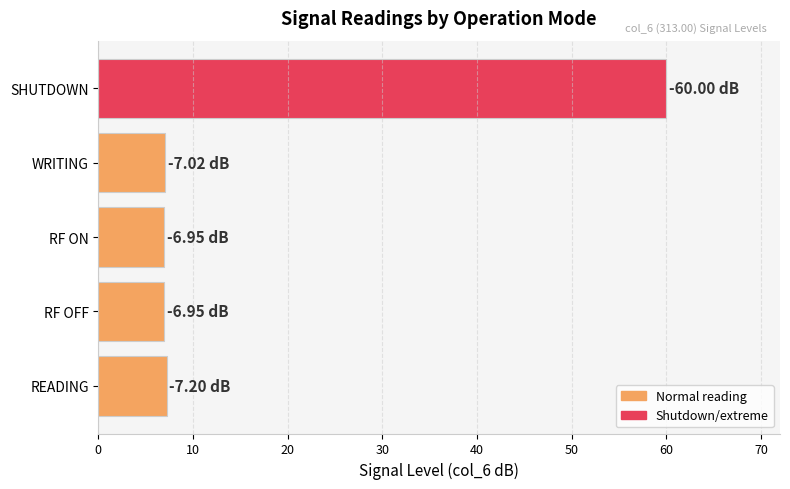

Which has a higher value, SHUTDOWN or RF ON?

SHUTDOWN